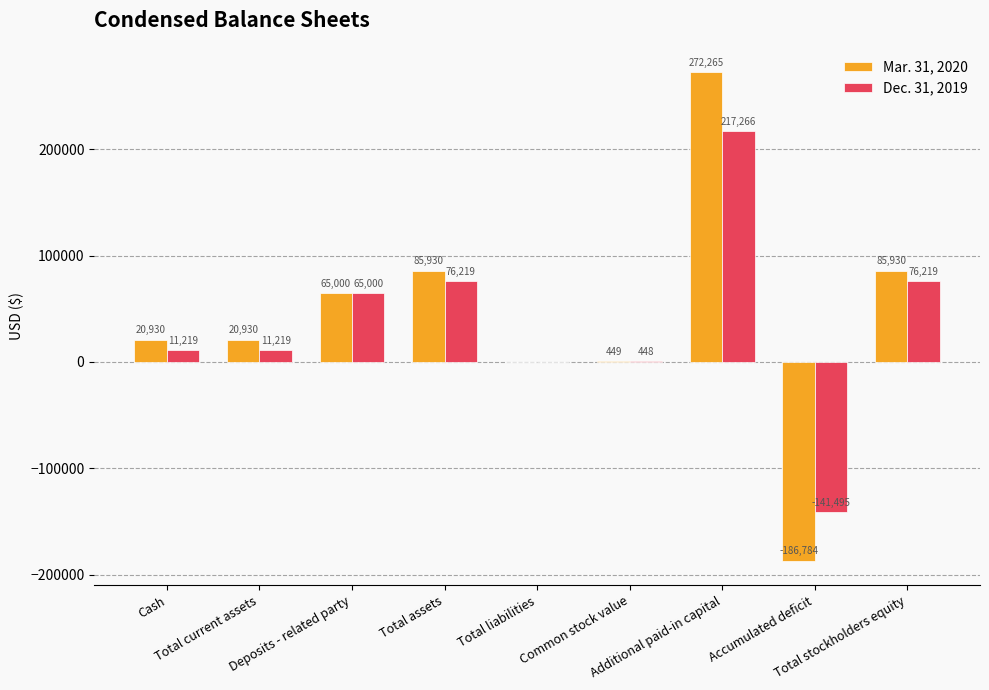

Is it true that Dec. 31, 2019 equals 377021 at Additional paid-in capital?

False